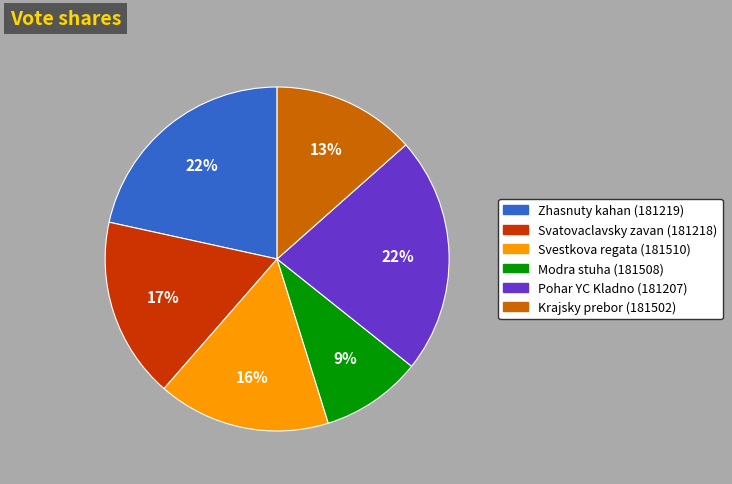

Is there a majority slice in this chart?

No